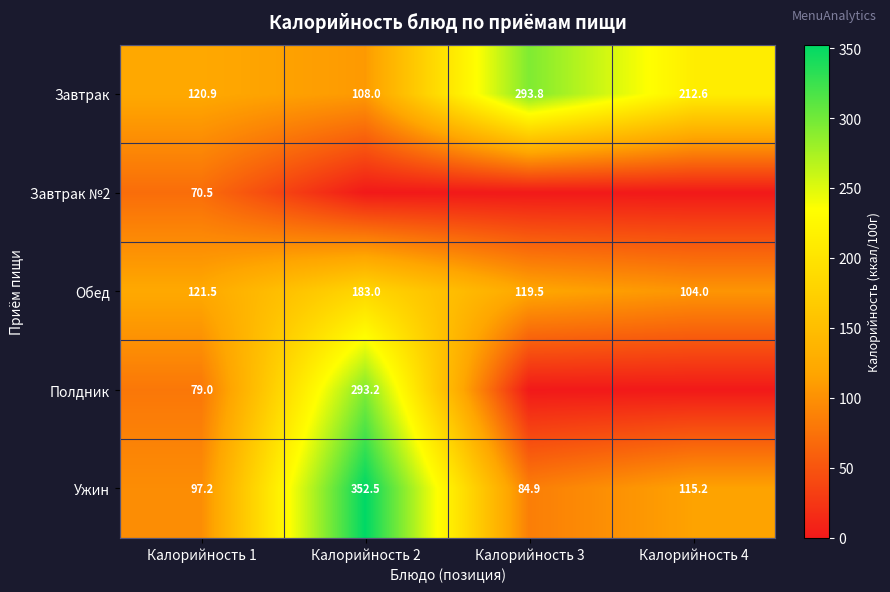

At which category is the sum across all series the highest?

Калорийность 2